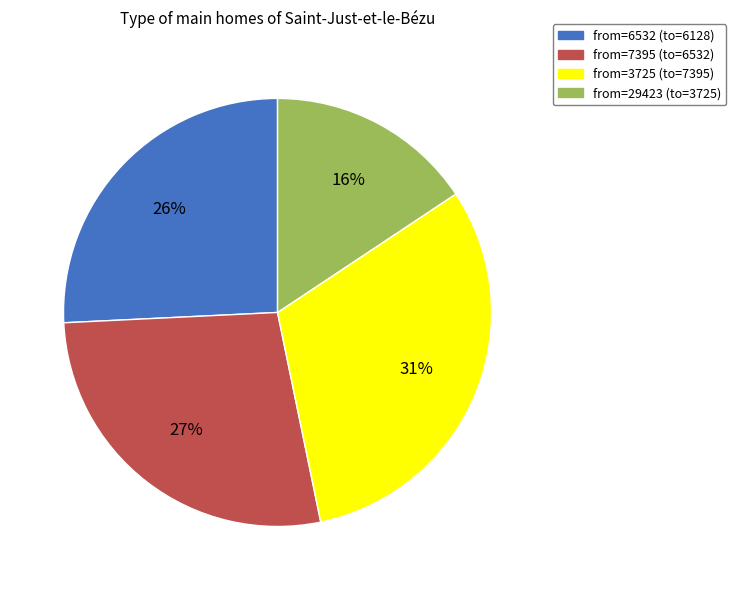

Is there any slice that represents more than half of the pie?

No